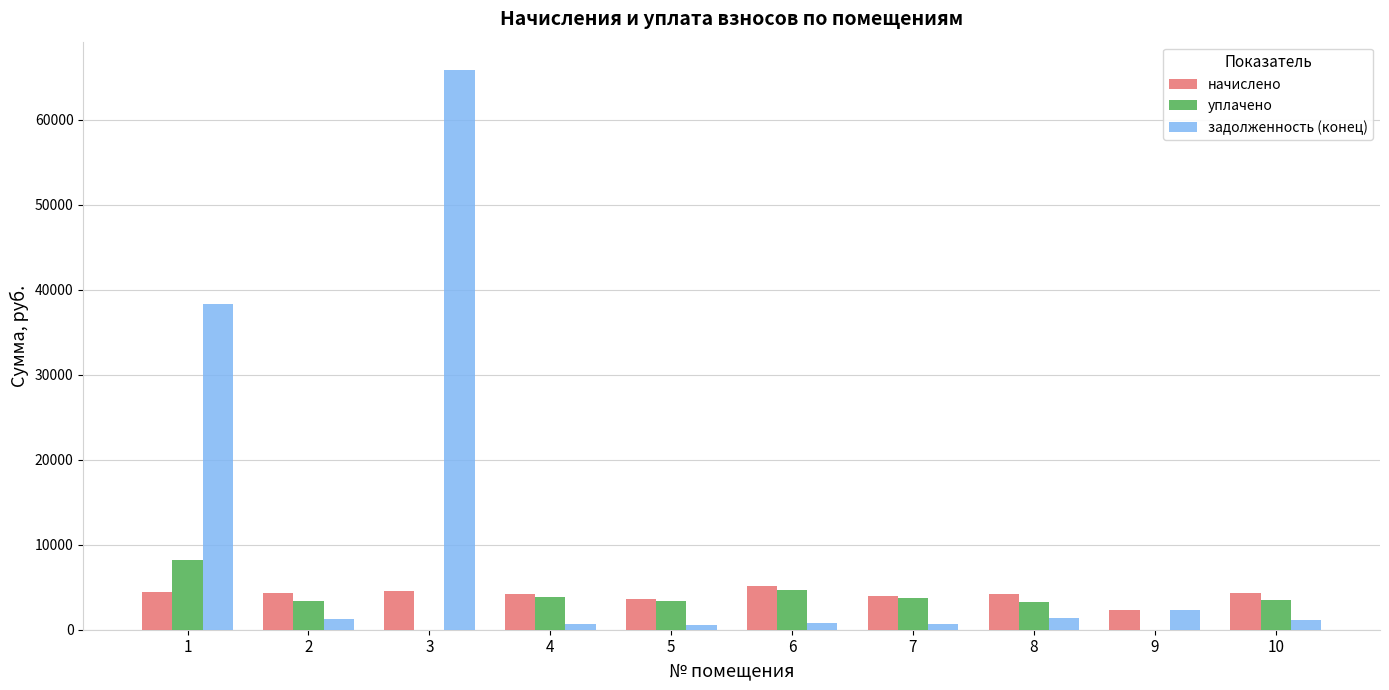

Is the value of уплачено at 10 greater than the value of задолженность (конец) at 10?

Yes